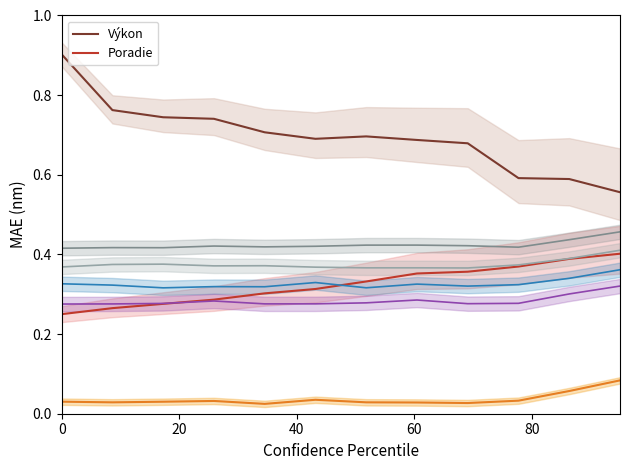

True or false: Výkon and Poradie cross at least once.

False